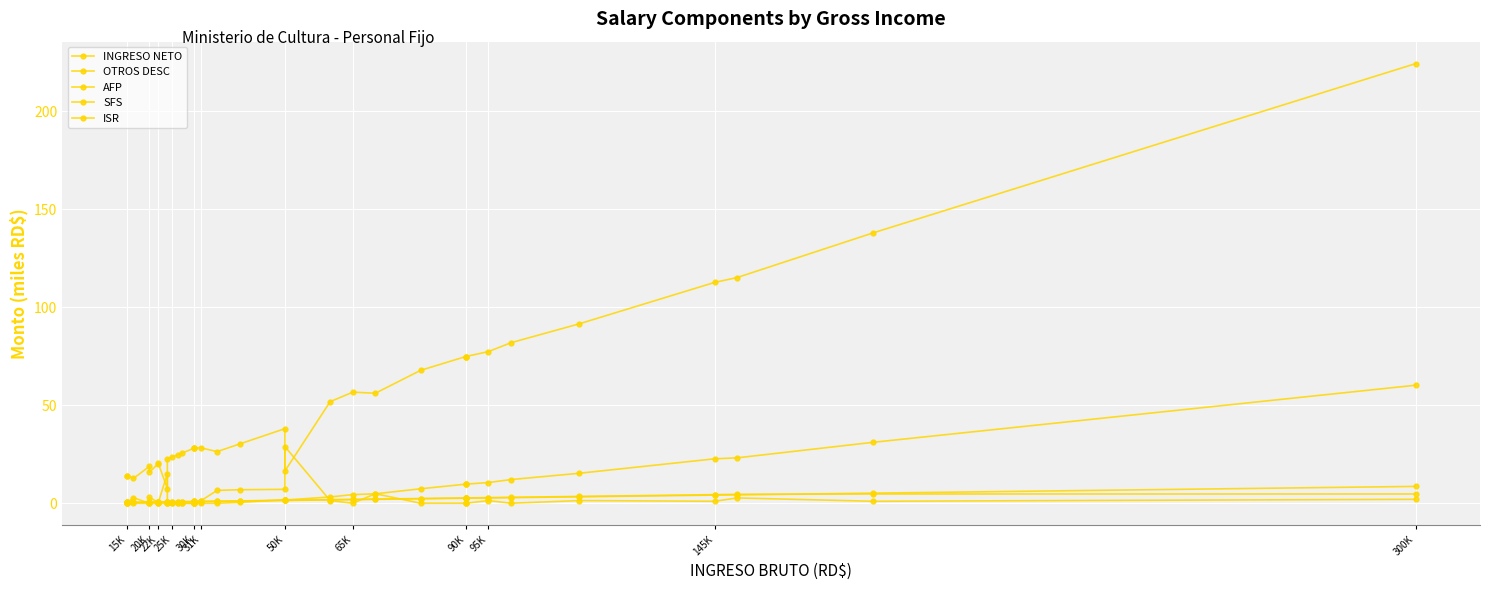

Reading left to right, transcribe all the data shown in this chart.

INGRESO NETO: 14.1	14.1	12.7	18.8	15.7	20.3	20.4	7.5	22.6	23.5	24.7	25.6	28.2	28.2	28.2	28.3	26.4	30.3	38.1	16.5	51.9	56.7	56.2	67.8	74.9	74.9	74.9	77.4	82.0	91.5	112.7	115.2	138.0	224.4
OTROS DESC: 0.0	0.0	2.9	0.0	3.1	0.4	0.3	15.1	0.0	0.0	0.0	0.0	0.0	0.0	0.0	1.4	6.6	6.9	7.1	28.9	1.4	0.0	4.9	0.0	0.0	0.0	0.0	1.4	0.0	1.4	1.0	2.7	1.0	2.0
AFP: 0.4	0.4	0.5	0.6	0.6	0.6	0.6	0.7	0.7	0.7	0.8	0.8	0.9	0.9	0.9	0.9	1.0	1.1	1.4	1.4	1.7	1.9	2.0	2.3	2.6	2.6	2.6	2.7	2.9	3.3	4.2	4.3	5.2	8.6
SFS: 0.5	0.5	0.5	0.6	0.6	0.7	0.7	0.7	0.7	0.8	0.8	0.8	0.9	0.9	0.9	1.0	1.1	1.2	1.5	1.5	1.8	2.0	2.1	2.4	2.7	2.7	2.7	2.9	3.0	3.5	4.4	4.6	4.7	4.7
ISR: 0.0	0.0	0.0	0.0	0.0	0.0	0.0	0.0	0.0	0.0	0.0	0.0	0.0	0.0	0.0	0.0	0.0	0.4	1.9	1.7	3.2	4.4	4.8	7.4	9.8	9.8	9.8	10.6	12.1	15.3	22.7	23.2	31.1	60.2